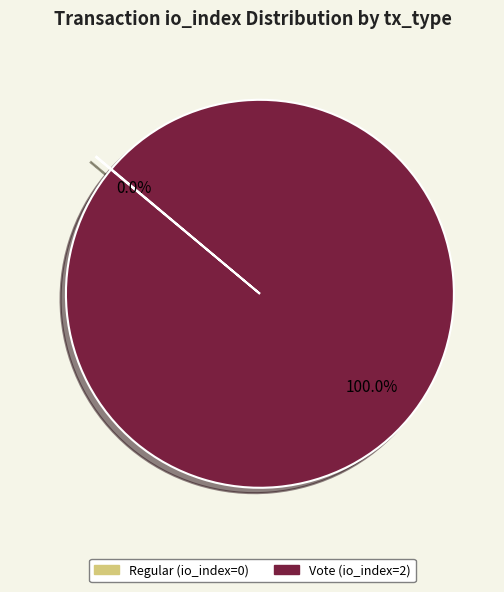

Is there a majority slice in this chart?

Yes